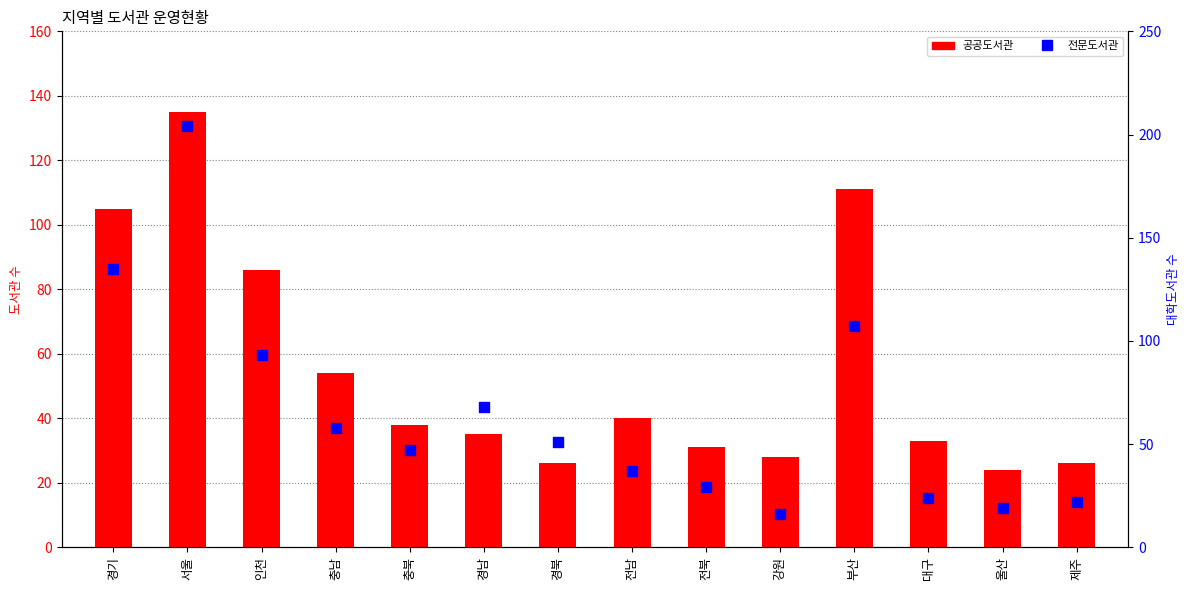

What is the total value across all series at 전남?

77